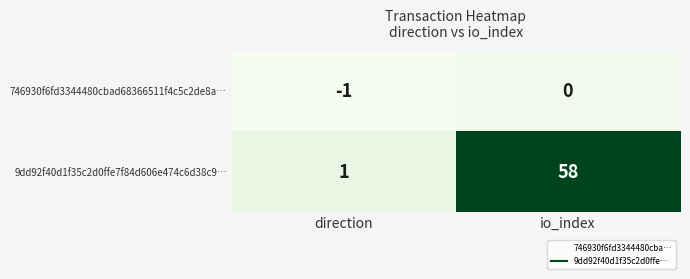

Which series changed the most between direction and io_index?

9dd92f40d1f35c2d0ffe7f84d606e474c6d38c9…